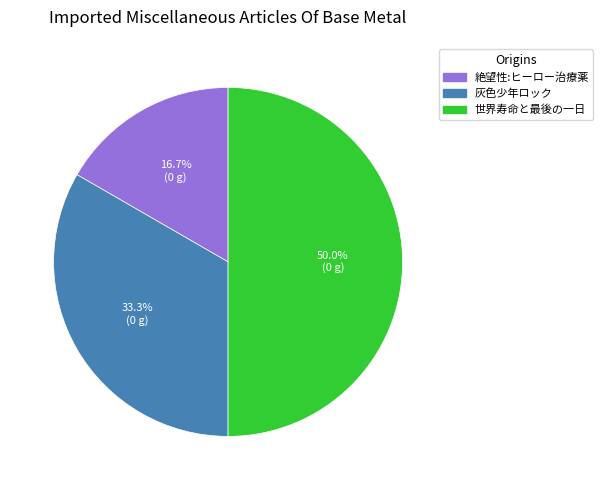

Which category has the biggest portion of the pie?

世界寿命と最後の一日